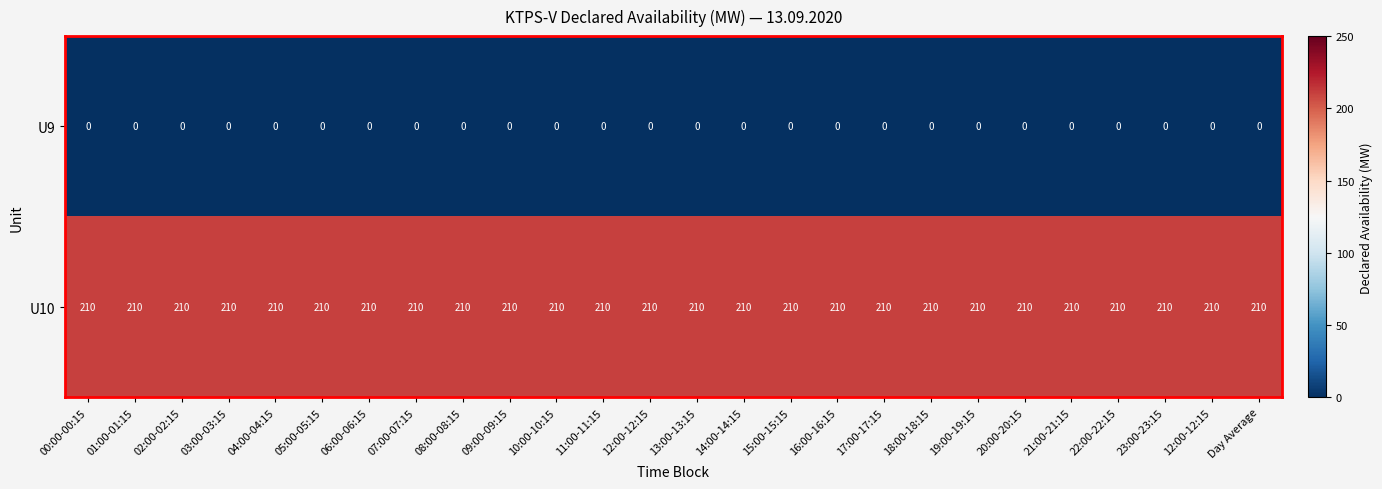

Which series has the largest range (max minus min)?

U9